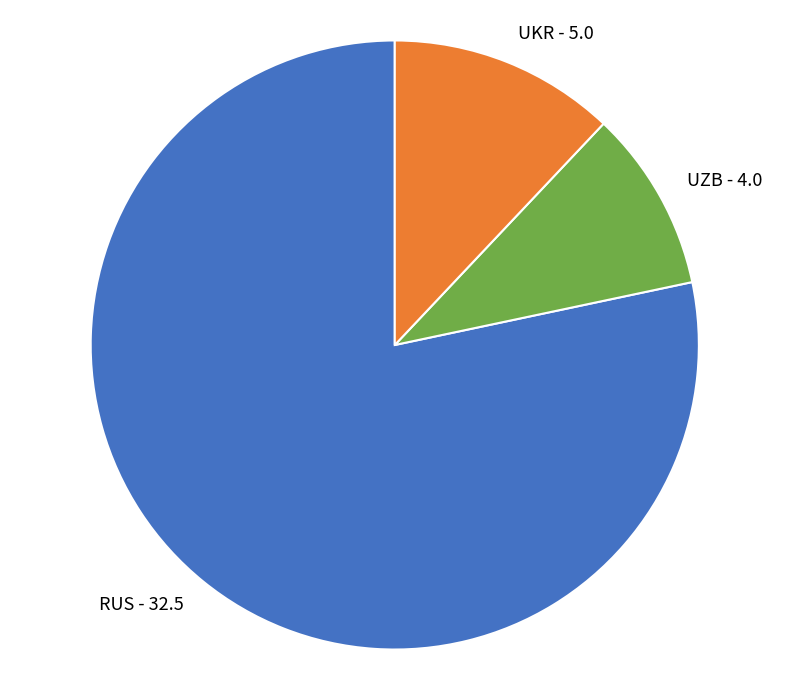

Do UKR - 5.0 and RUS - 32.5 together represent more than half of the pie?

Yes